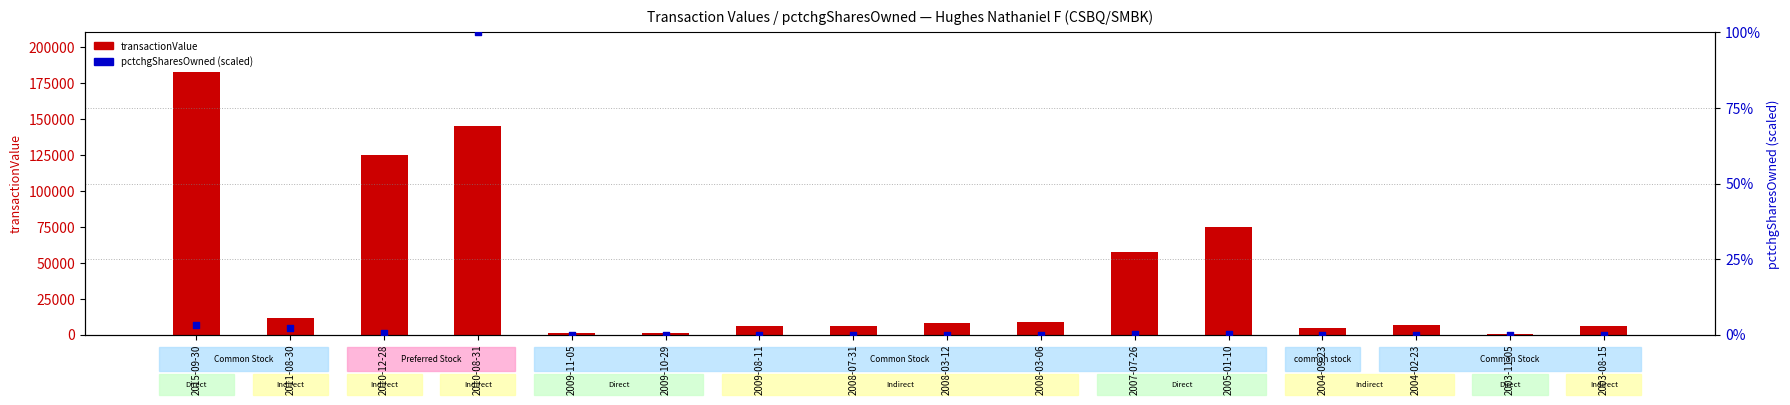

What is the total value across all series at 2010-12-28?

125000.4